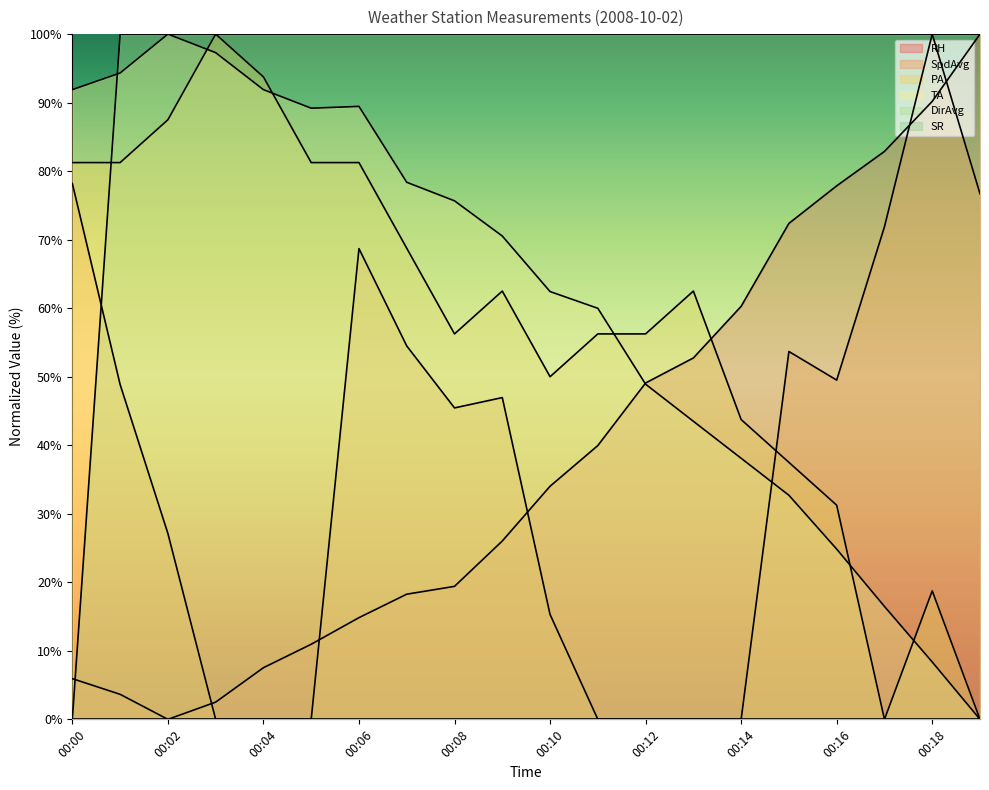

Reading right to left, transcribe all the data shown in this chart.

RH: 00:19=100.0	00:18=90.2	00:17=82.9	00:16=77.9	00:15=72.4	00:14=60.3	00:13=52.7	00:12=49.1	00:11=40.0	00:10=34.0	00:09=26.0	00:08=19.4	00:07=18.3	00:06=14.8	00:05=11.0	00:04=7.5	00:03=2.5	00:02=0.0	00:01=3.7	00:00=5.9
SpdAvg: 00:19=76.7	00:18=100.0	00:17=71.9	00:16=49.5	00:15=53.7	00:14=0.0	00:13=0.0	00:12=0.0	00:11=0.0	00:10=15.3	00:09=47.0	00:08=45.4	00:07=54.5	00:06=68.7	00:05=0.0	00:04=0.0	00:03=0.0	00:02=27.1	00:01=48.9	00:00=78.2
PA: 00:19=0.0	00:18=18.7	00:17=0.0	00:16=31.2	00:15=37.5	00:14=43.7	00:13=62.5	00:12=56.2	00:11=56.2	00:10=50.0	00:09=62.5	00:08=56.2	00:07=68.8	00:06=81.3	00:05=81.3	00:04=93.8	00:03=100.0	00:02=87.5	00:01=81.3	00:00=81.3
TA: 00:19=0.0	00:18=8.4	00:17=16.5	00:16=24.8	00:15=32.7	00:14=38.1	00:13=43.5	00:12=48.9	00:11=60.0	00:10=62.4	00:09=70.5	00:08=75.7	00:07=78.4	00:06=89.5	00:05=89.2	00:04=91.9	00:03=97.3	00:02=100.0	00:01=94.3	00:00=91.9
DirAvg: 00:19=100.0	00:18=100.0	00:17=100.0	00:16=100.0	00:15=100.0	00:14=100.0	00:13=100.0	00:12=100.0	00:11=100.0	00:10=100.0	00:09=100.0	00:08=100.0	00:07=100.0	00:06=100.0	00:05=100.0	00:04=100.0	00:03=100.0	00:02=100.0	00:01=100.0	00:00=0.0